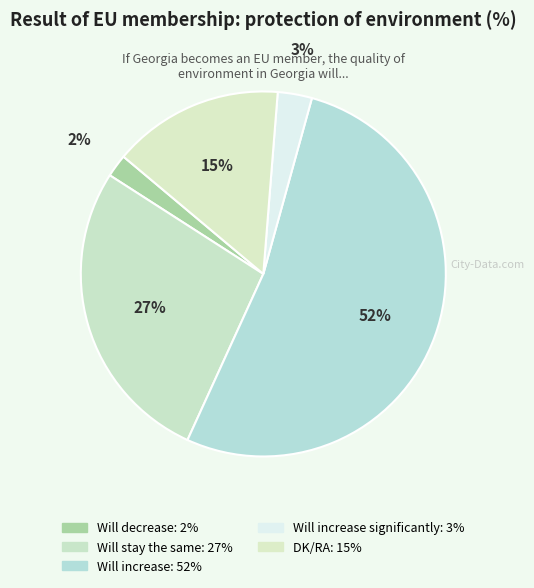

Which category has the smallest portion of the pie?

Will decrease